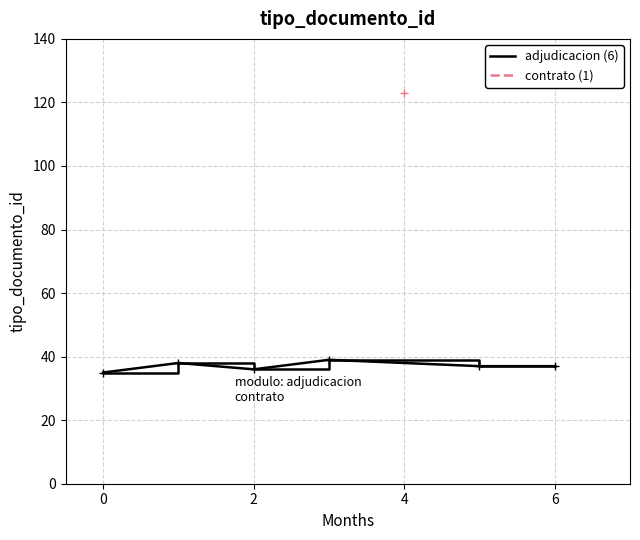

What is the highest value of the adjudicacion (6) series?

39